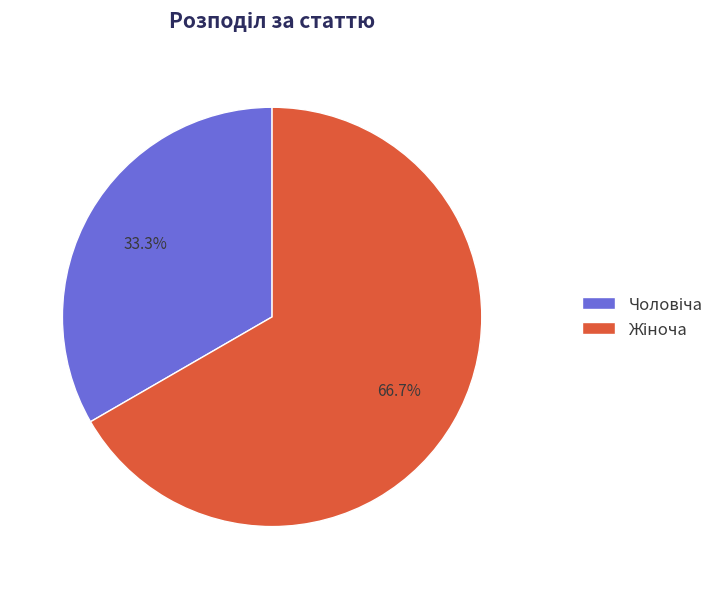

Does any single category account for the majority?

Yes